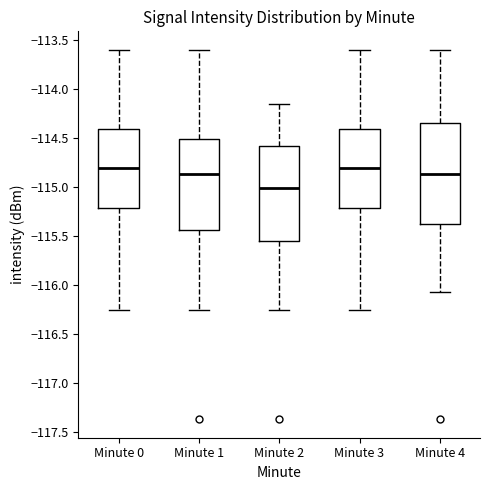

Reading left to right, read every box against the y-axis: the position of its median line, the range the box covers, and the ends of its whiskers. The values are not printed on the chart, so give them approximately, as read against the axis.

Minute 0: median -114.80, box -115.20 to -114.40, whiskers -116.25 to -113.60
Minute 1: median -114.85, box -115.45 to -114.50, whiskers -116.25 to -113.60
Minute 2: median -115.00, box -115.55 to -114.60, whiskers -116.25 to -114.15
Minute 3: median -114.80, box -115.20 to -114.40, whiskers -116.25 to -113.60
Minute 4: median -114.85, box -115.35 to -114.35, whiskers -116.05 to -113.60